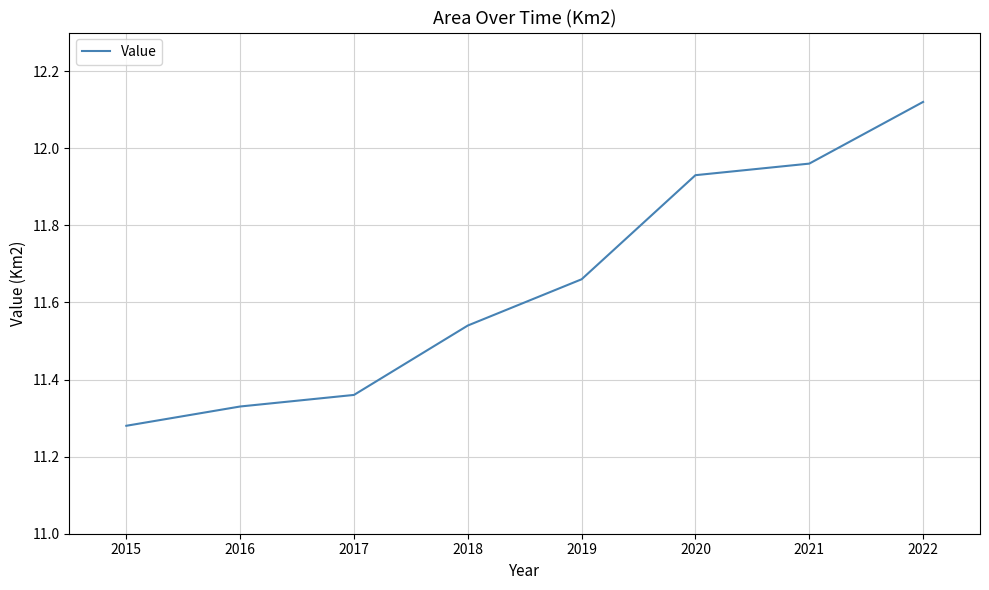

List the labels in order of value, smallest first.

2015, 2016, 2017, 2018, 2019, 2020, 2021, 2022